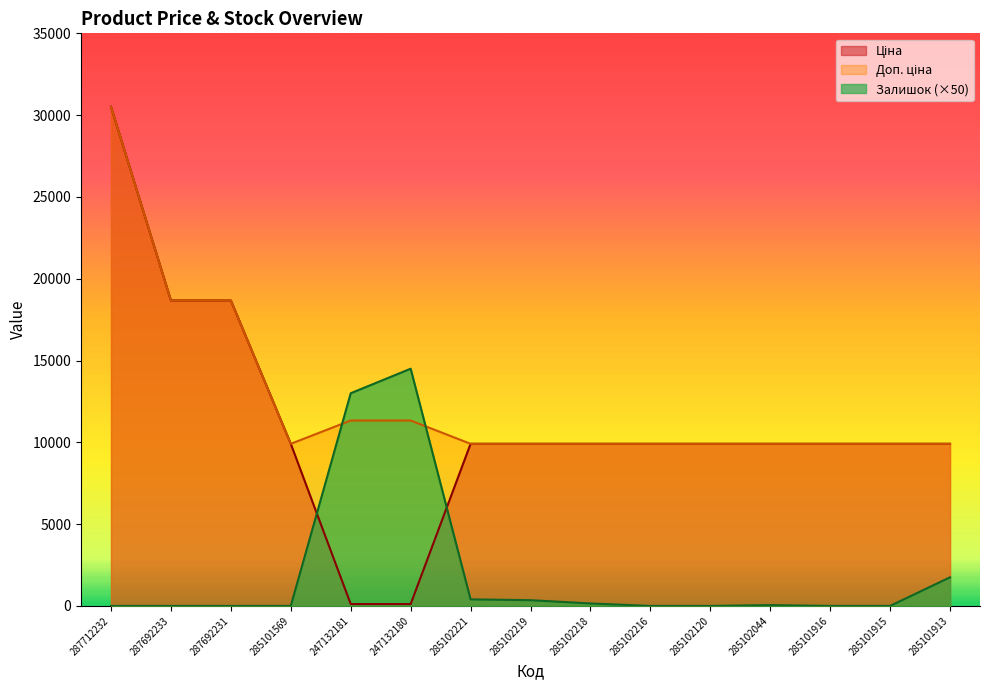

What is the difference between the highest and lowest values at 285101569?

9908.5